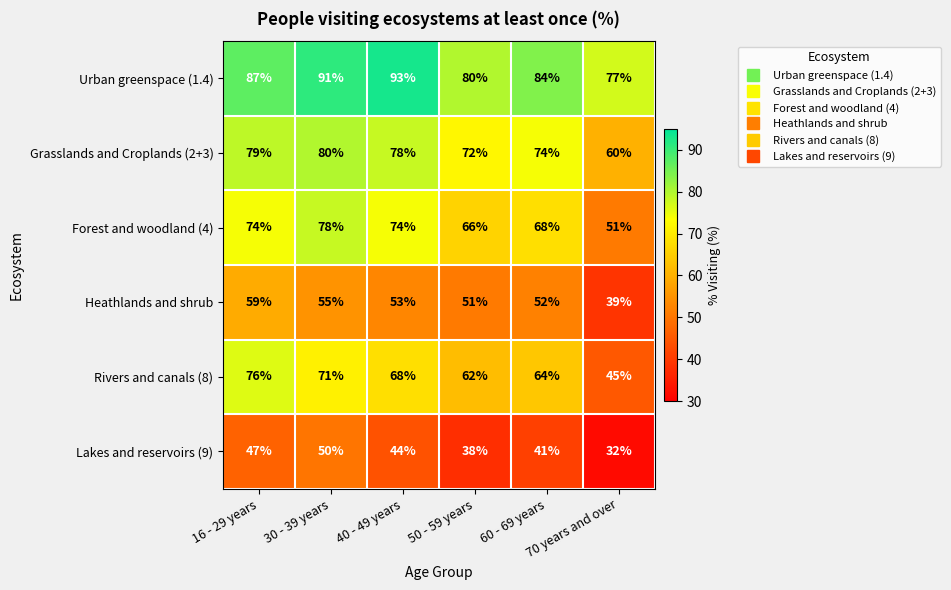

Which label corresponds to the largest value in the chart?

40 - 49 years